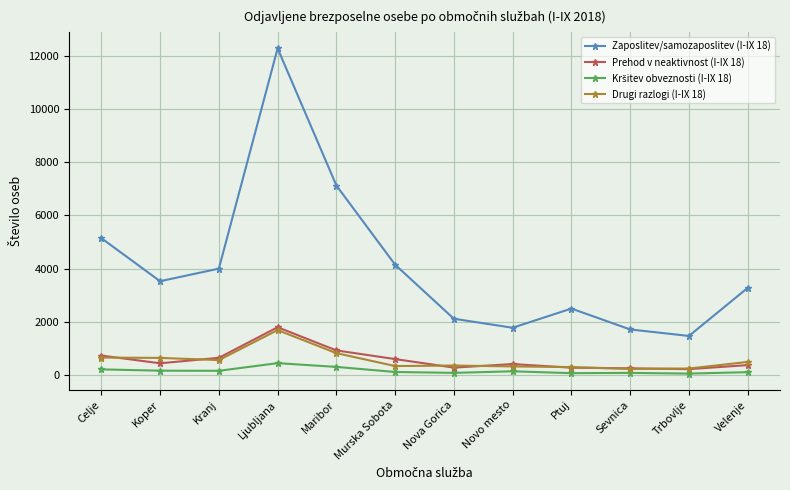

At which category is the sum across all series the highest?

Ljubljana